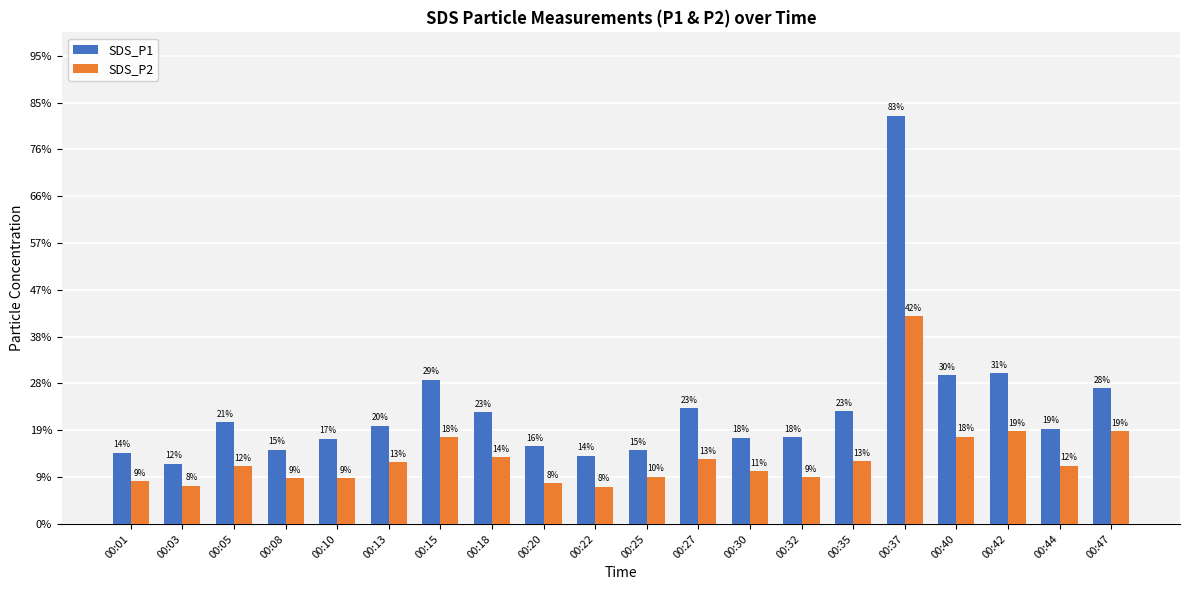

What are all the series names shown in the legend?

SDS_P1, SDS_P2